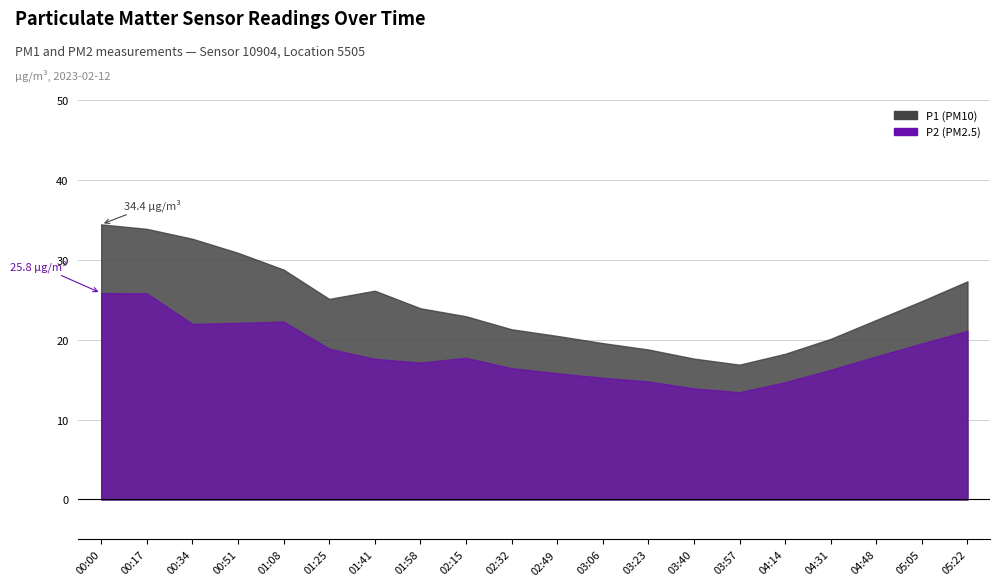

Does the chart display data point markers on the line(s)?

No